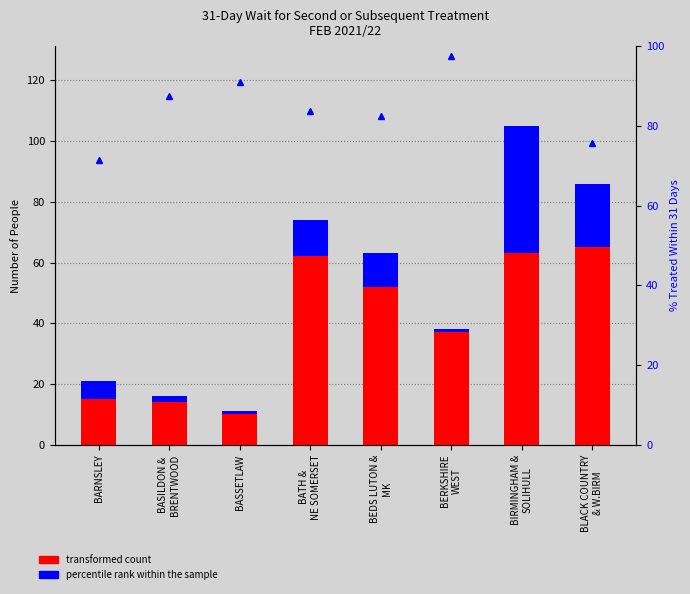

Reading left to right, what are all the values shown in this chart?

treated within 31 days: BARNSLEY=15.0	BASILDON &
BRENTWOOD=14.0	BASSETLAW=10.0	BATH &
NE SOMERSET=62.0	BEDS LUTON &
MK=52.0	BERKSHIRE
WEST=37.0	BIRMINGHAM &
SOLIHULL=63.0	BLACK COUNTRY
& W.BIRM=65.0
after 31 days: BARNSLEY=6.0	BASILDON &
BRENTWOOD=2.0	BASSETLAW=1.0	BATH &
NE SOMERSET=12.0	BEDS LUTON &
MK=11.0	BERKSHIRE
WEST=1.0	BIRMINGHAM &
SOLIHULL=42.0	BLACK COUNTRY
& W.BIRM=21.0
percentile rank within the sample: BARNSLEY=71.4	BASILDON &
BRENTWOOD=87.5	BASSETLAW=90.9	BATH &
NE SOMERSET=83.8	BEDS LUTON &
MK=82.5	BERKSHIRE
WEST=97.4	BIRMINGHAM &
SOLIHULL=60.0	BLACK COUNTRY
& W.BIRM=75.6